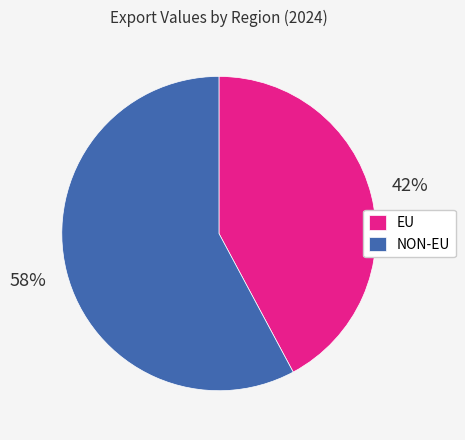

True or false: EU accounts for 42% of the total.

True